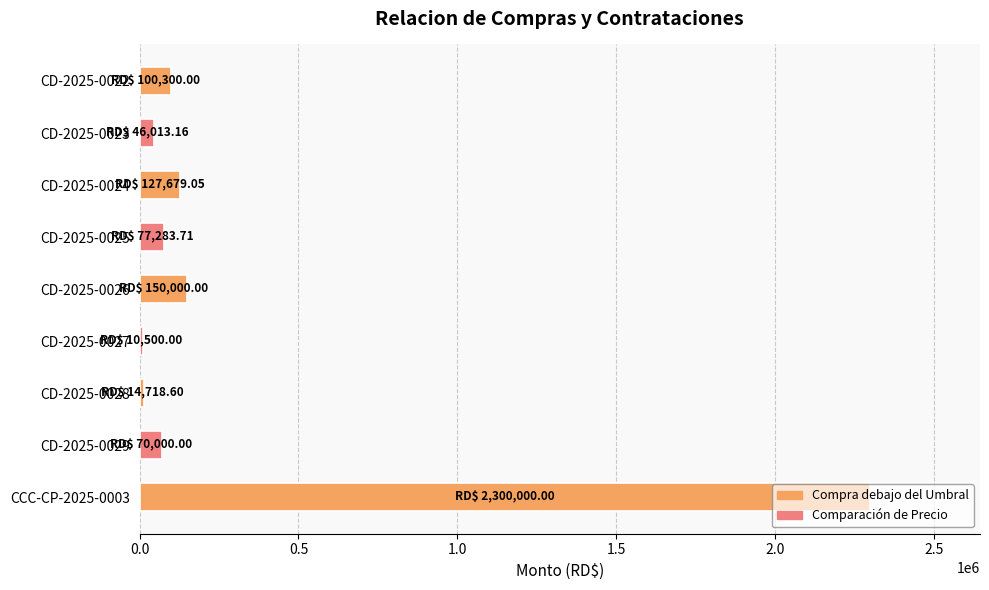

What is the difference between the maximum and minimum values?

2289500.0